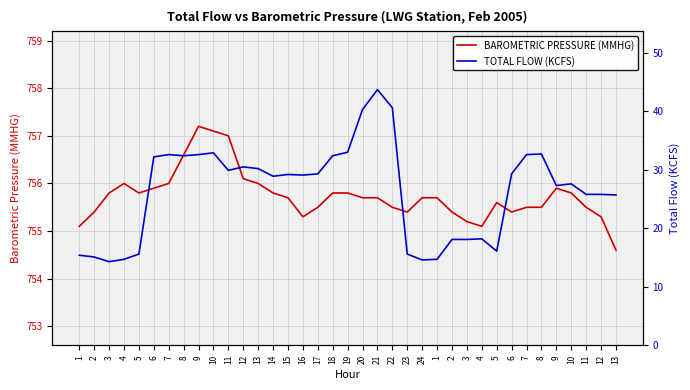

Reading left to right, extract all data points from this chart.

BAROMETRIC PRESSURE (MMHG): 1=755.1	2=755.4	3=755.8	4=756.0	5=755.8	6=755.9	7=756.0	8=756.6	9=757.2	10=757.1	11=757.0	12=756.1	13=756.0	14=755.8	15=755.7	16=755.3	17=755.5	18=755.8	19=755.8	20=755.7	21=755.7	22=755.5	23=755.4	24=755.7	1=755.7	2=755.4	3=755.2	4=755.1	5=755.6	6=755.4	7=755.5	8=755.5	9=755.9	10=755.8	11=755.5	12=755.3	13=754.6
TOTAL FLOW (KCFS): 1=15.4	2=15.1	3=14.3	4=14.7	5=15.6	6=32.2	7=32.6	8=32.4	9=32.6	10=32.9	11=29.9	12=30.5	13=30.2	14=28.9	15=29.2	16=29.1	17=29.3	18=32.4	19=33.0	20=40.3	21=43.7	22=40.6	23=15.6	24=14.6	1=14.7	2=18.1	3=18.1	4=18.2	5=16.1	6=29.3	7=32.6	8=32.7	9=27.3	10=27.6	11=25.8	12=25.8	13=25.7